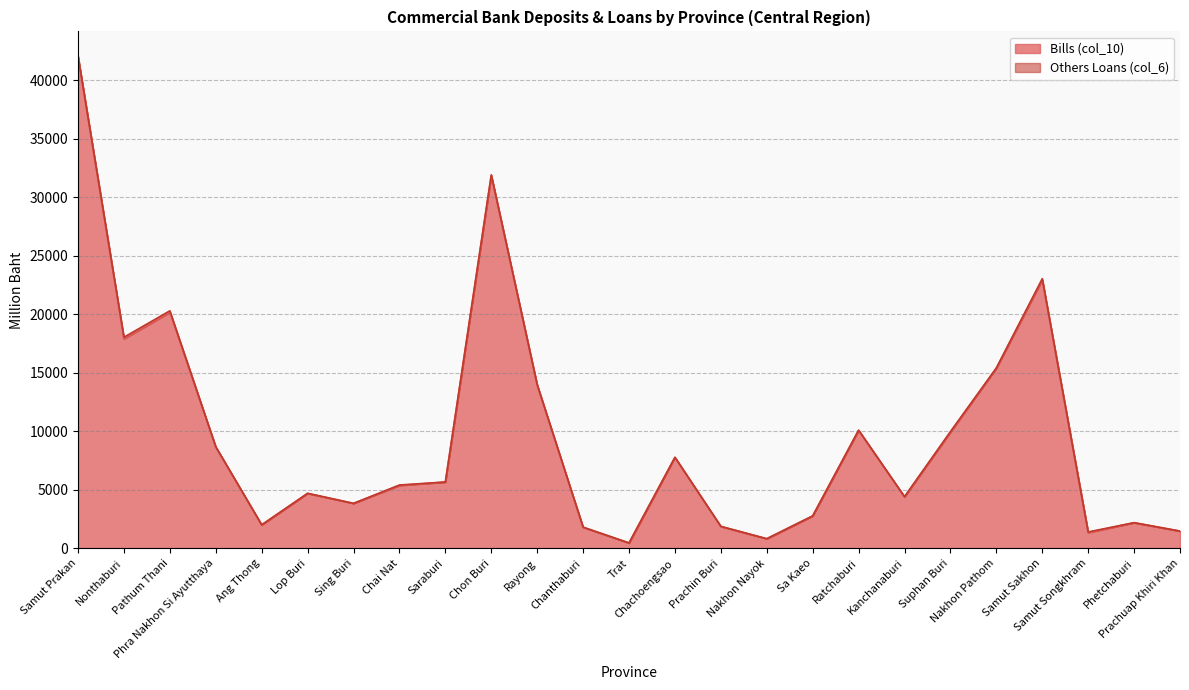

Reading right to left, what are all the values shown in this chart?

Prachuap Khiri Khan=1474	Phetchaburi=2193	Samut Songkhram=1351	Samut Sakhon=22940	Nakhon Pathom=15400	Suphan Buri=9933	Kanchanaburi=4405	Ratchaburi=10093	Sa Kaeo=2775	Nakhon Nayok=825	Prachin Buri=1876	Chachoengsao=7778	Trat=460	Chanthaburi=1805	Rayong=13956	Chon Buri=31848	Saraburi=5668	Chai Nat=5377	Sing Buri=3845	Lop Buri=4700	Ang Thong=2007	Phra Nakhon Si Ayutthaya=8668	Pathum Thani=20174	Nonthaburi=17904	Samut Prakan=42007